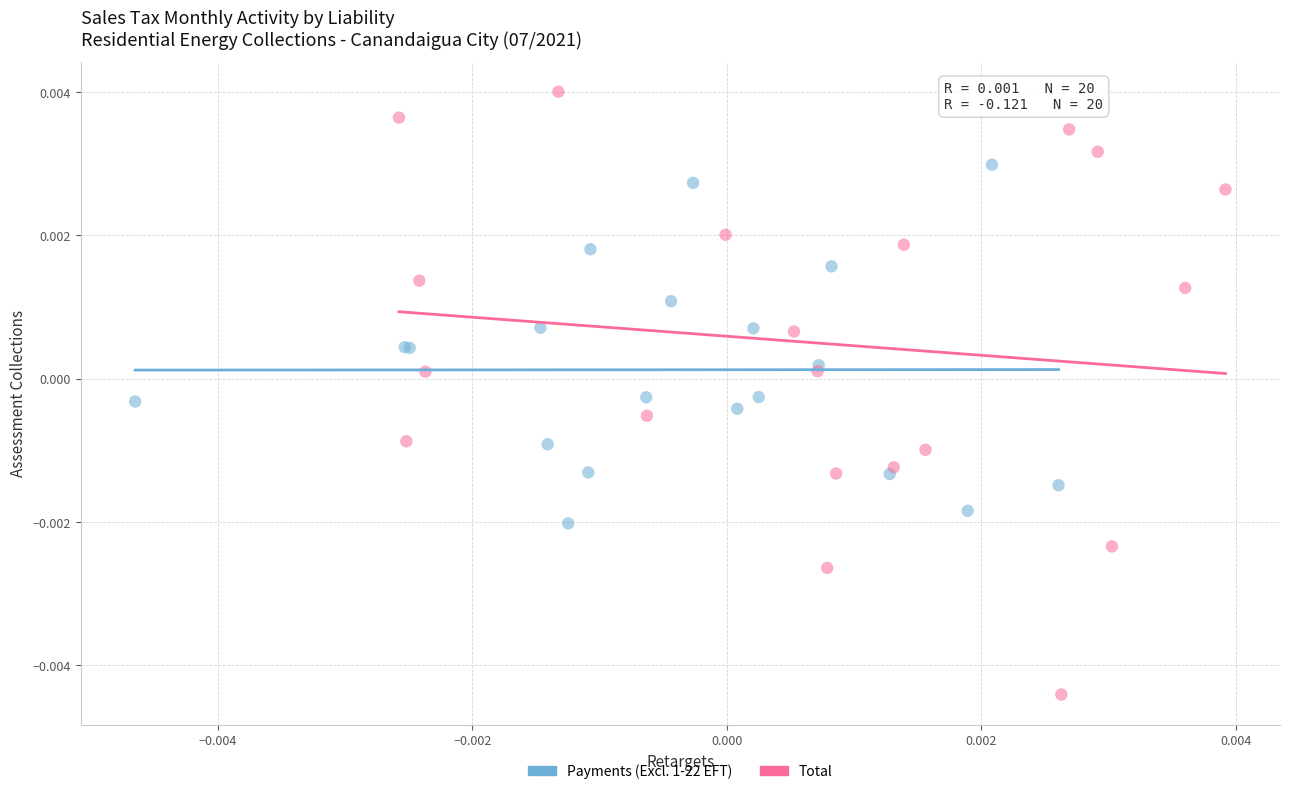

Which series reaches the maximum Y coordinate?

Total